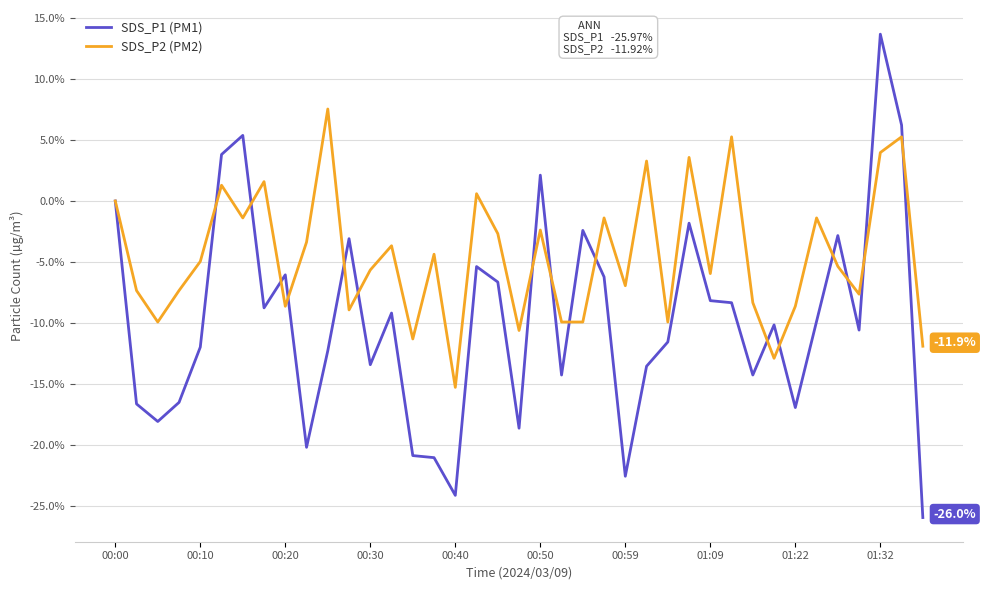

Rank the series by their maximum value, from lowest to highest.

SDS_P2 (PM2), SDS_P1 (PM1)